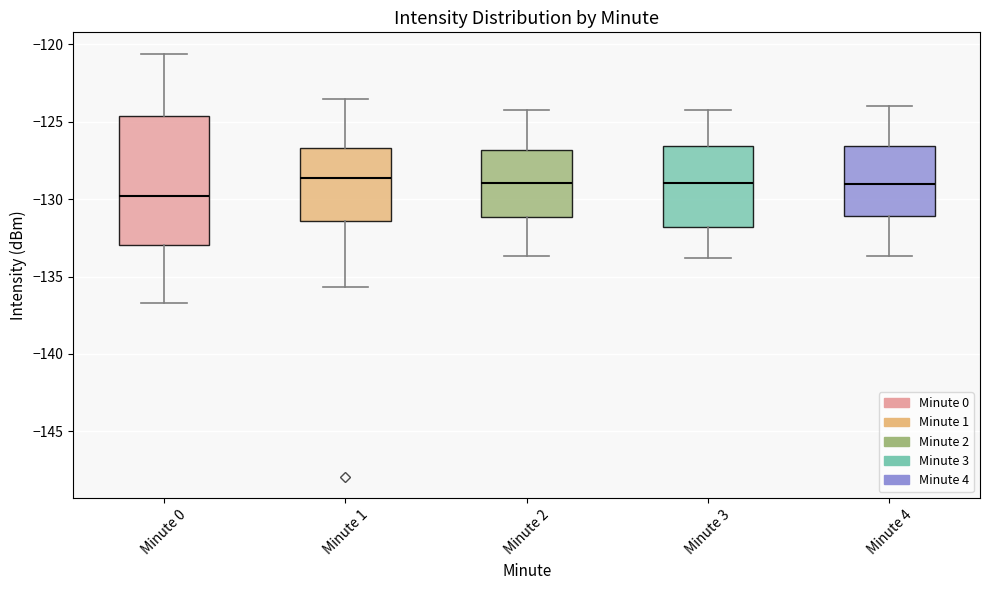

Reading left to right, read every box against the y-axis: the position of its median line, the range the box covers, and the ends of its whiskers. The values are not printed on the chart, so give them approximately, as read against the axis.

Minute 0: median -130.0, box -133.0 to -124.5, whiskers -136.5 to -120.5
Minute 1: median -128.5, box -131.5 to -126.5, whiskers -135.5 to -123.5
Minute 2: median -129.0, box -131.0 to -127.0, whiskers -133.5 to -124.0
Minute 3: median -129.0, box -132.0 to -126.5, whiskers -134.0 to -124.0
Minute 4: median -129.0, box -131.0 to -126.5, whiskers -133.5 to -124.0